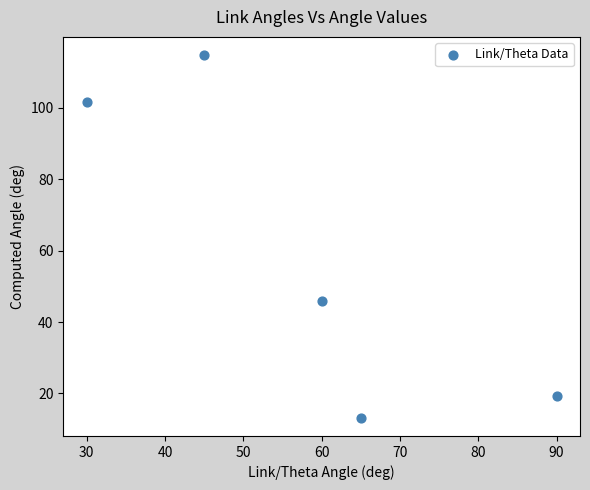

What is the average Y value?

59.0